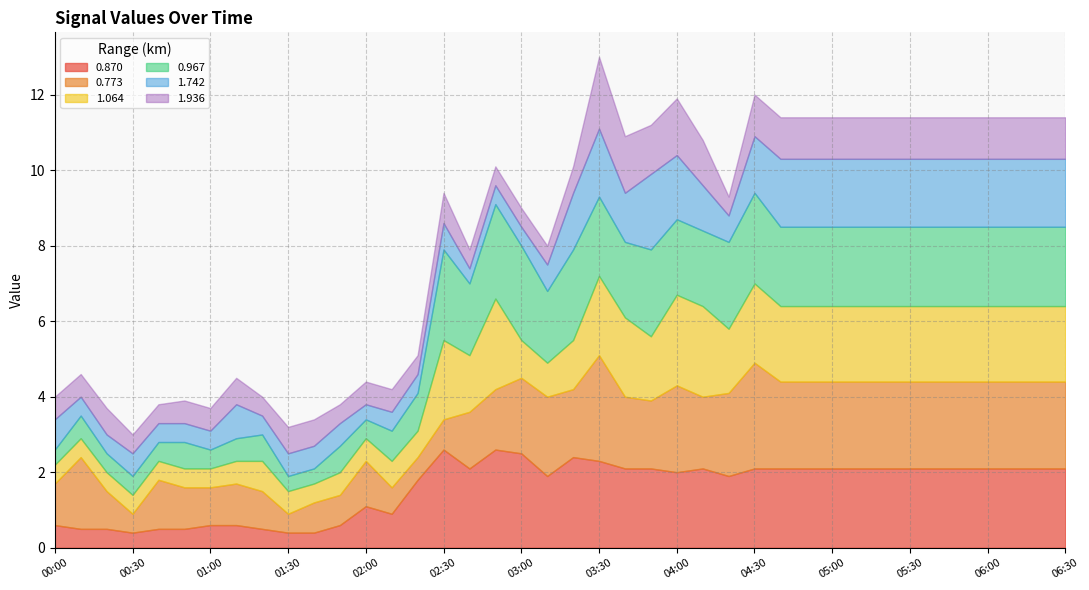

What are all the series names shown in the legend?

0.870, 0.773, 1.064, 0.967, 1.742, 1.936